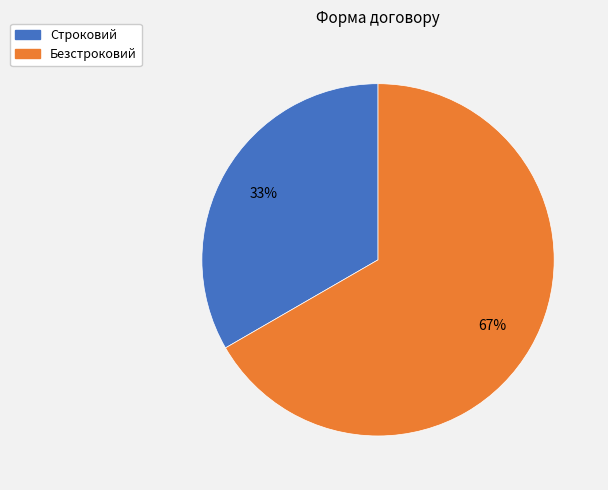

To the nearest percent, what is the average slice percentage?

50%